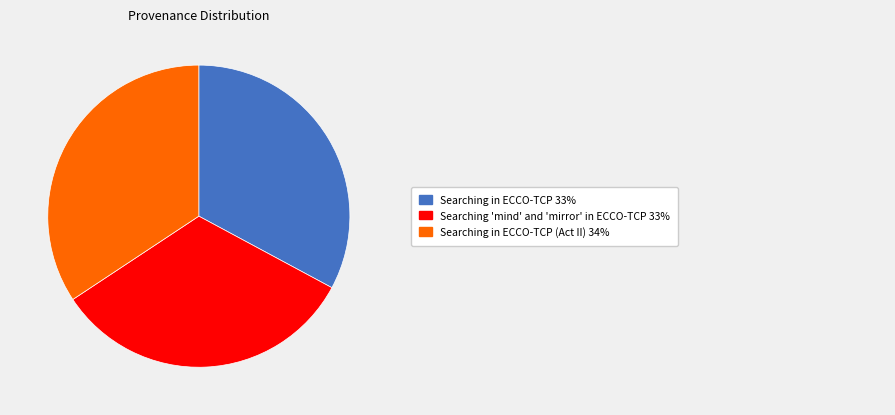

Does any single category account for the majority?

No